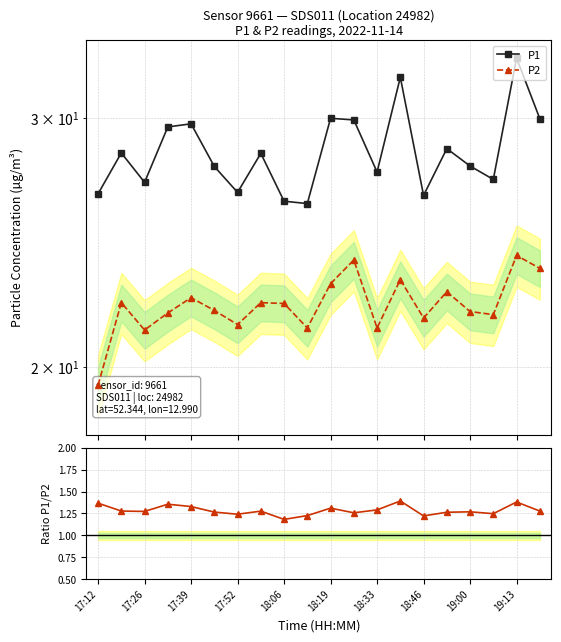

Which category has the highest value across all series?

19:13